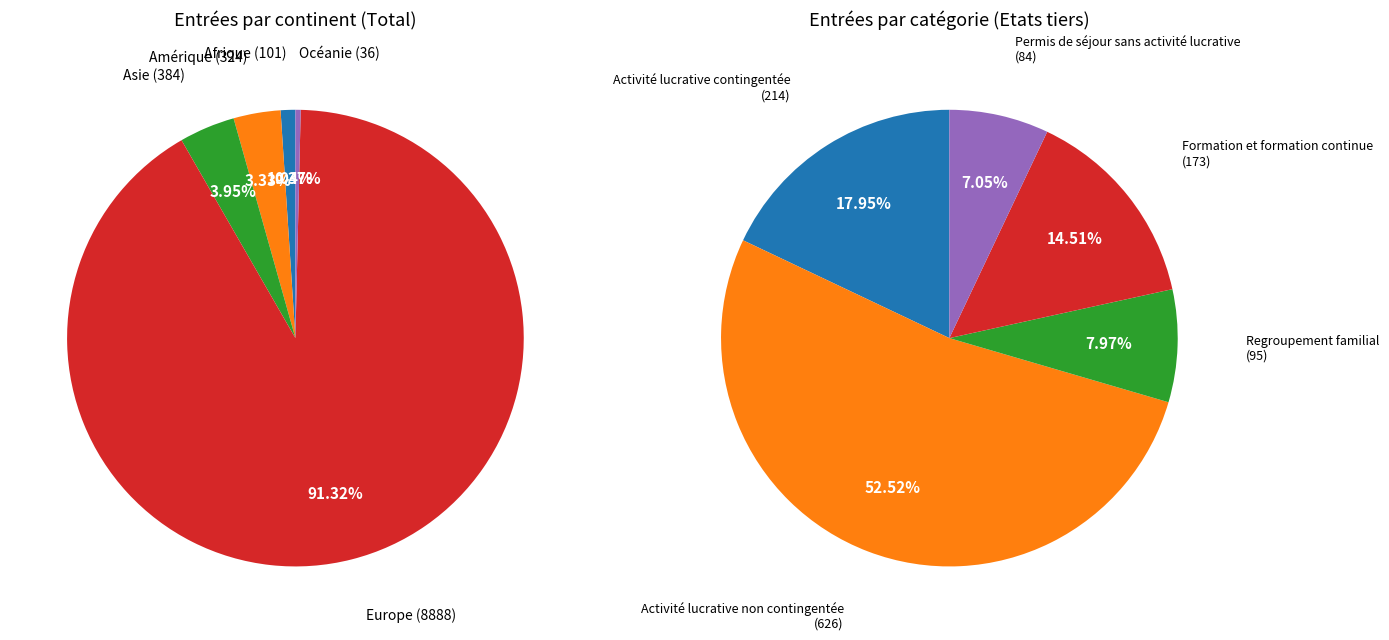

To the nearest percent, what percentage of the pie is Afrique?

1%